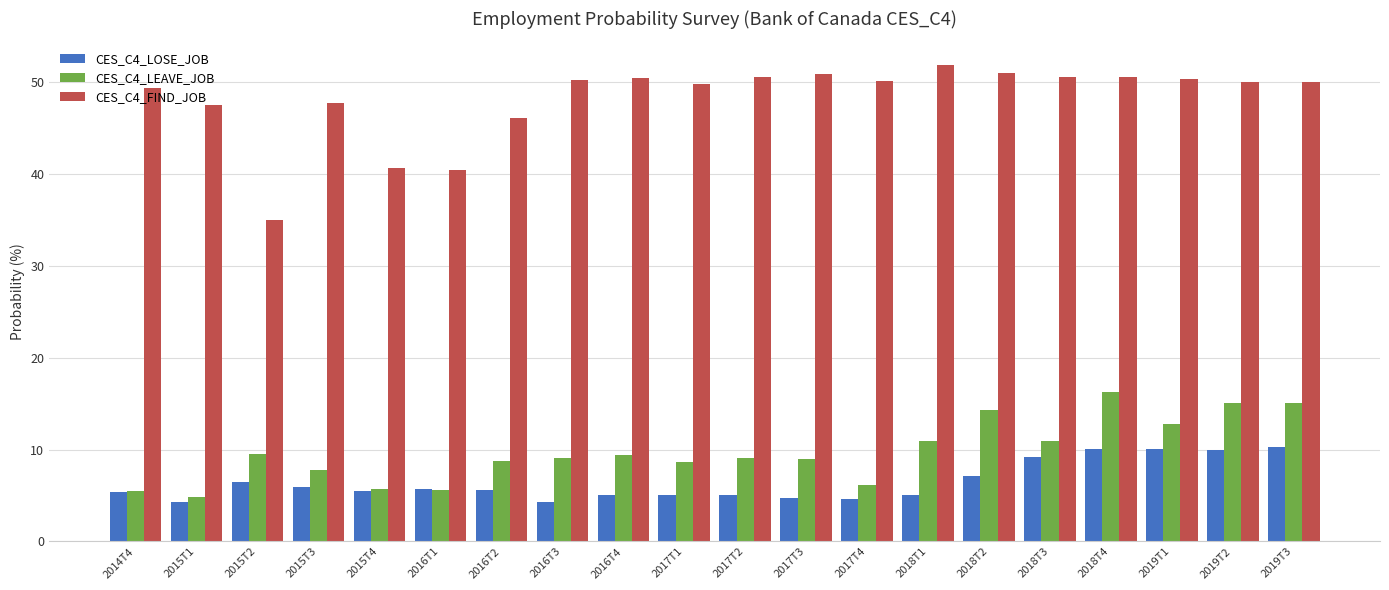

At which category is the sum across all series the highest?

2018T4